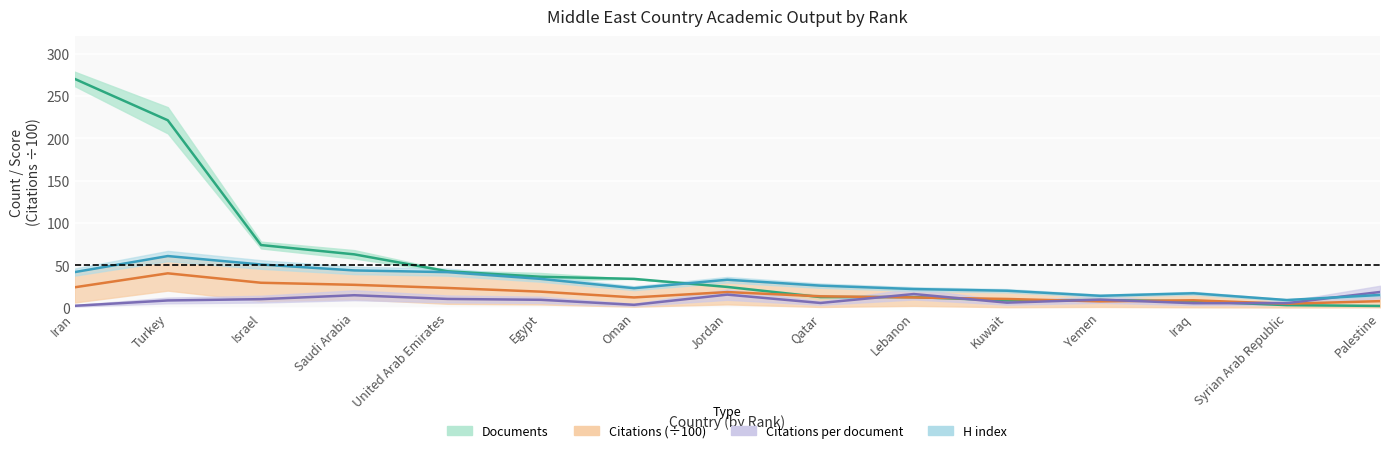

What is the value of the Citations per document point at the 5th from the left?

10.3